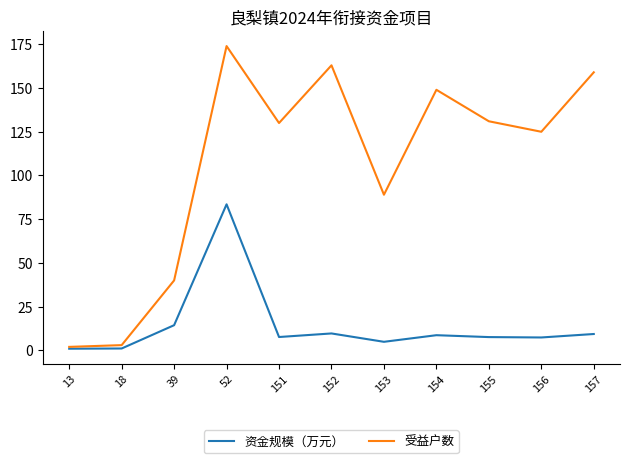

What are all the series names shown in the legend?

资金规模（万元）, 受益户数